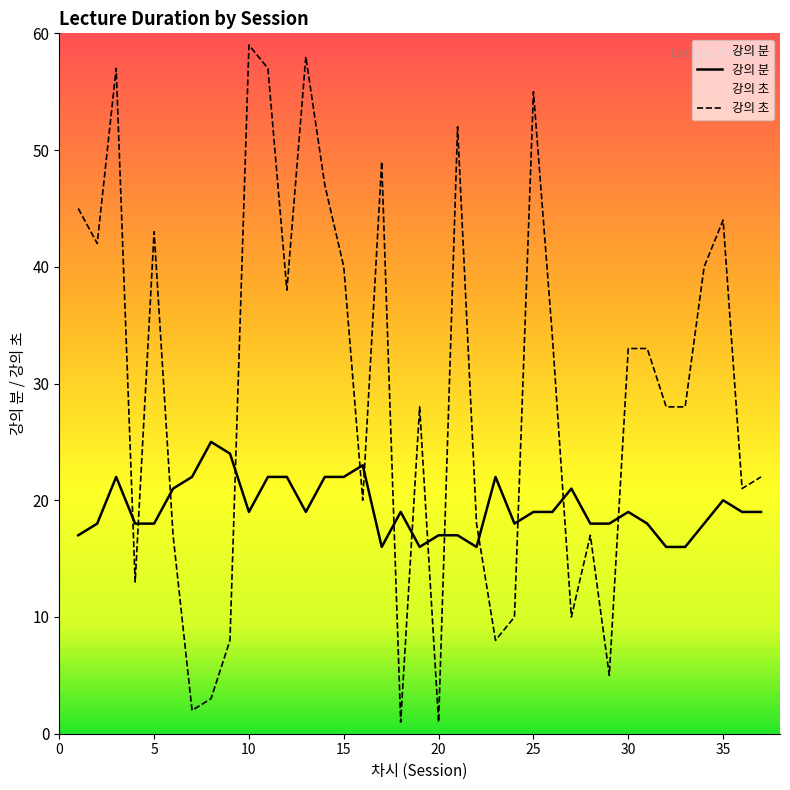

What is the difference between the second highest and minimum values in the 강의 초 series?

57